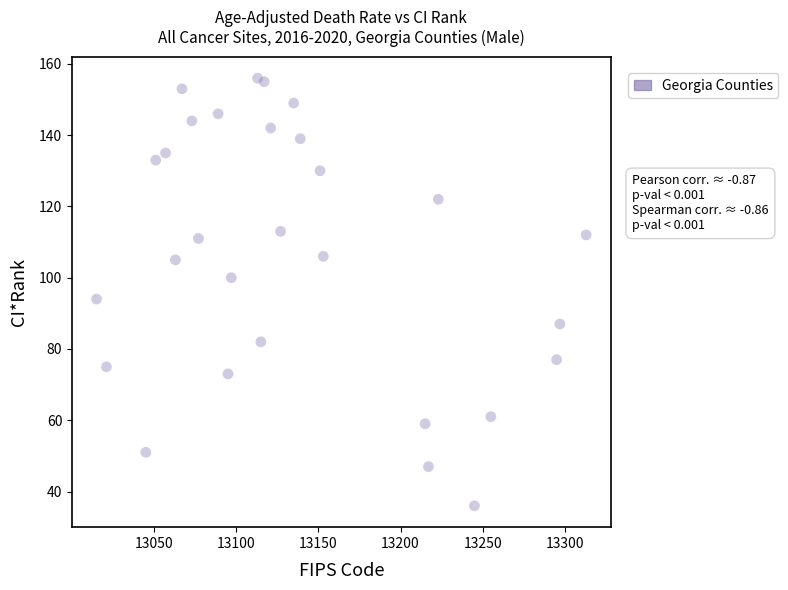

What Y value in the scatter plot is closest to 96?

94